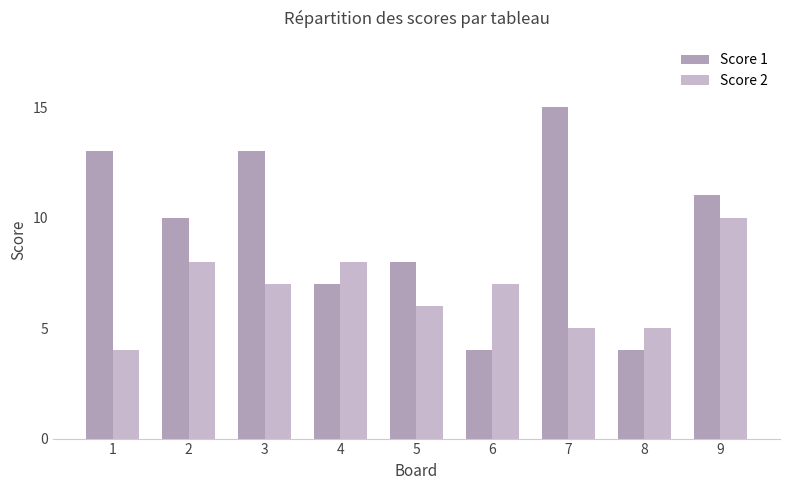

Reading left to right, list all the values displayed in this chart.

Score 1: 1=13	2=10	3=13	4=7	5=8	6=4	7=15	8=4	9=11
Score 2: 1=4	2=8	3=7	4=8	5=6	6=7	7=5	8=5	9=10